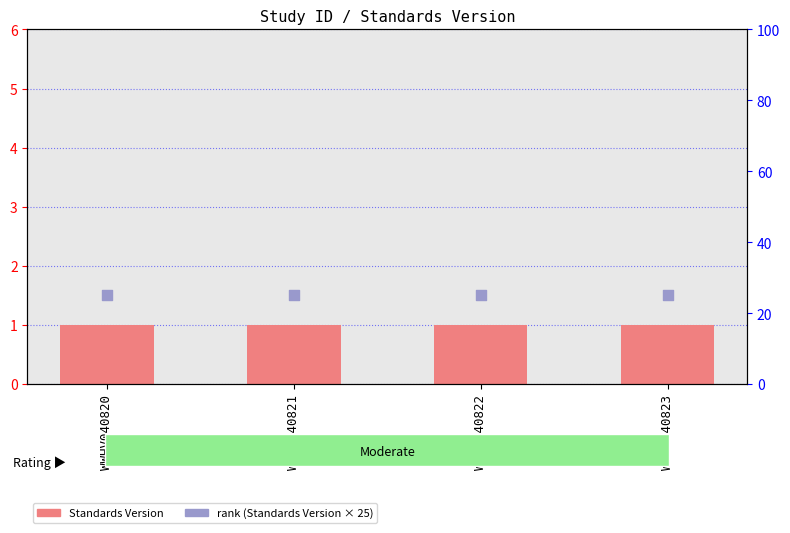

Which series has the largest total across all categories?

rank (Standards Version × 25)